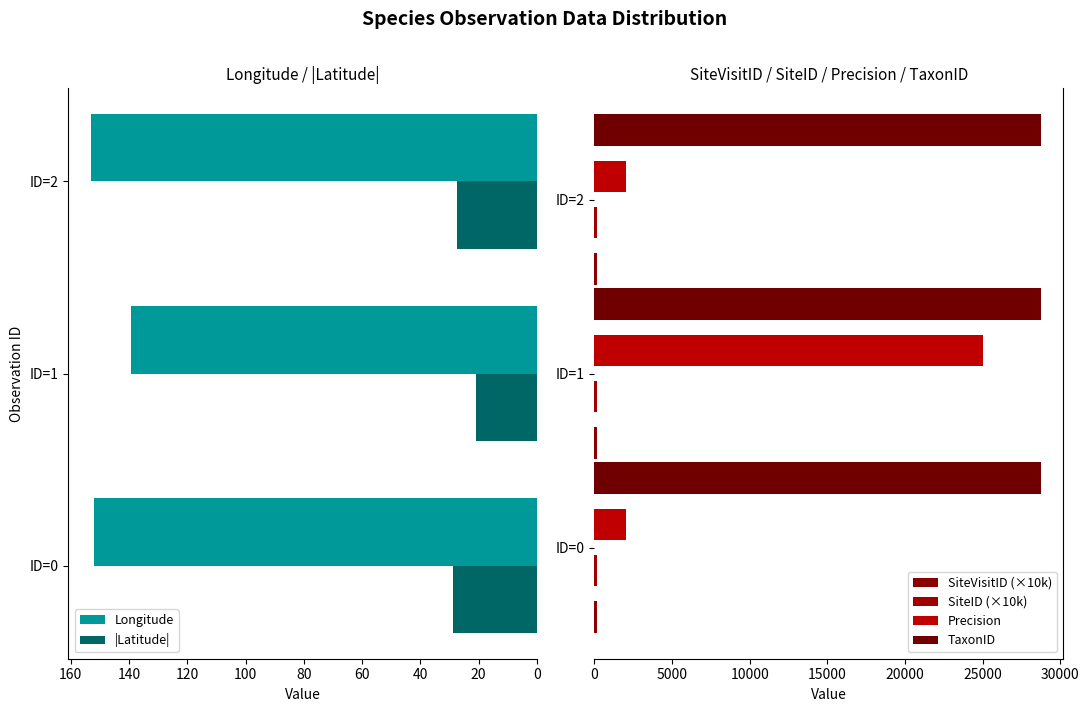

At which label does Longitude reach its minimum?

ID=1